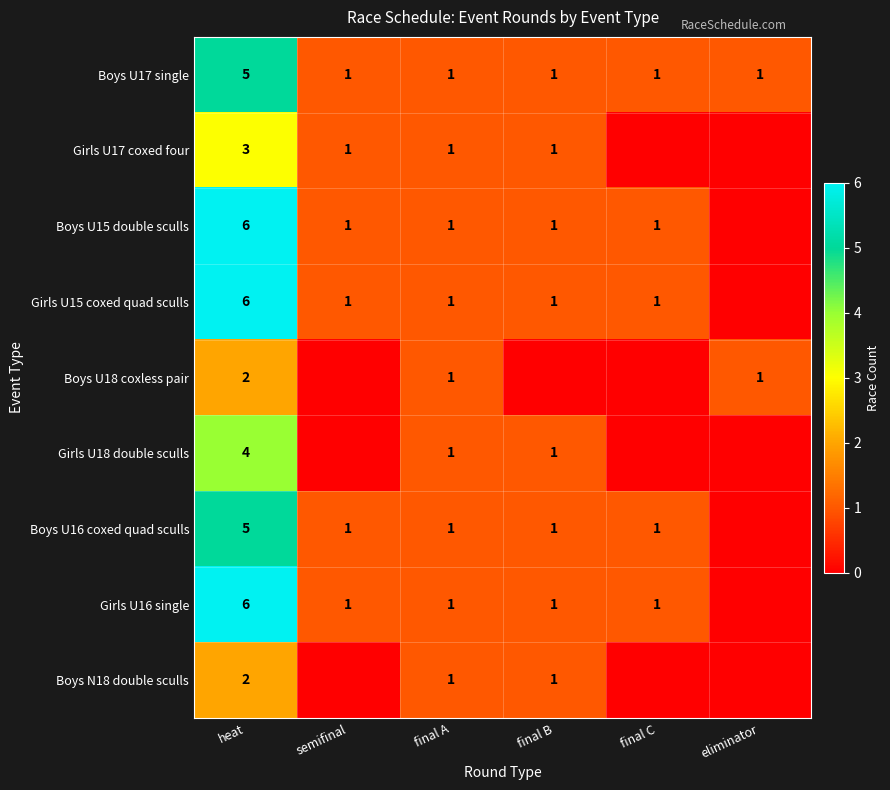

The Boys N18 double sculls series shows 2 at heat. True or false?

True